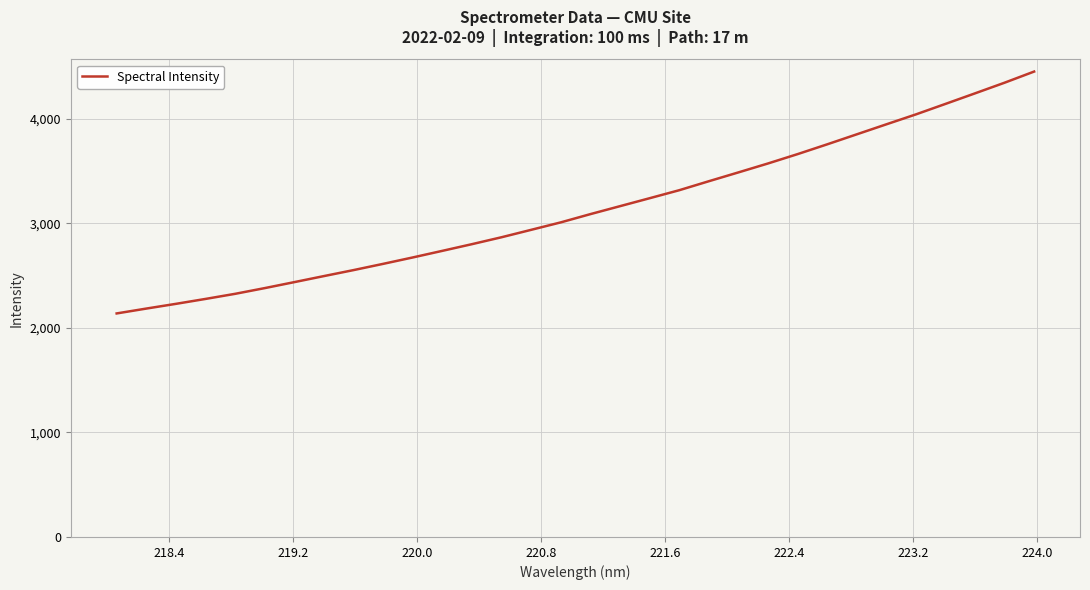

Reading left to right, list all the values displayed in this chart.

2137.1	2183.5	2228.7	2275.8	2324.6	2379.3	2436.6	2494.4	2551.6	2611.3	2672.5	2735.8	2799.6	2865.8	2936.7	3008.0	3086.8	3162.8	3238.7	3315.2	3401.1	3485.5	3570.9	3660.2	3753.7	3849.3	3944.9	4039.9	4140.2	4241.1	4342.9	4449.5